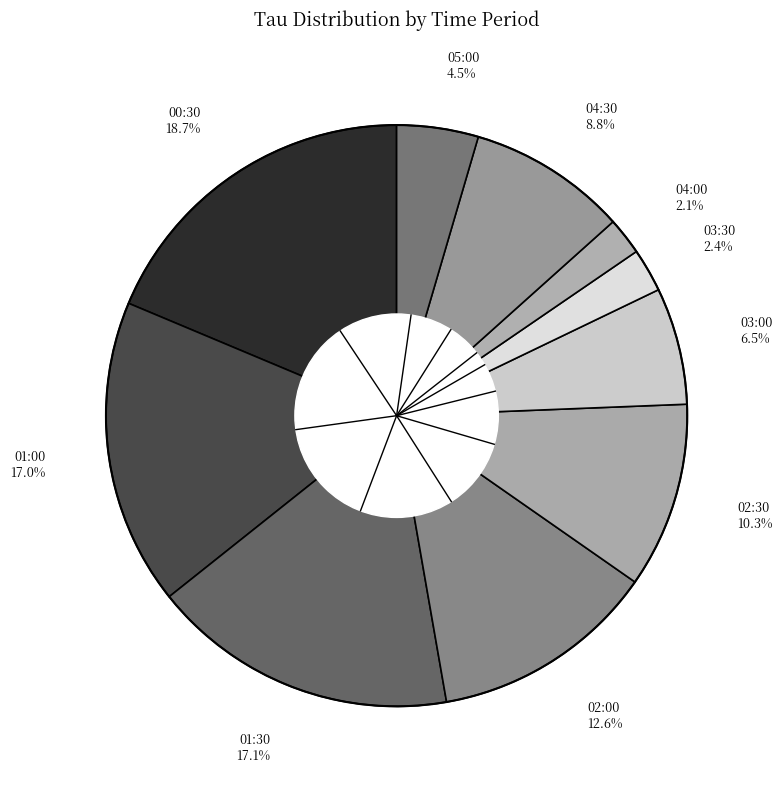

What percentage is NOT represented by 03:30 2.4%?

97.6%